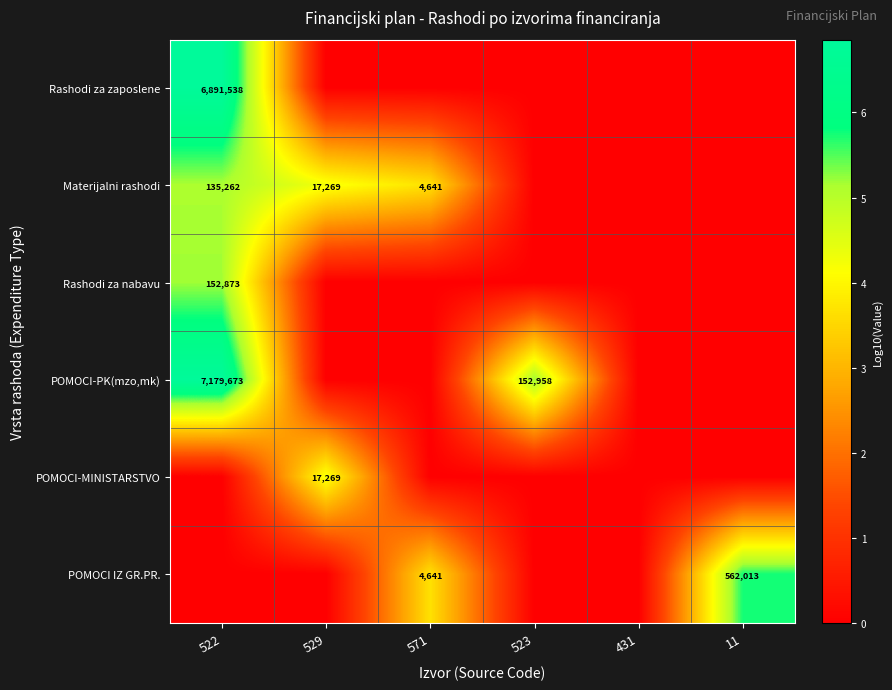

What is the difference between the Materijalni rashodi values at 529 and 571?

12628